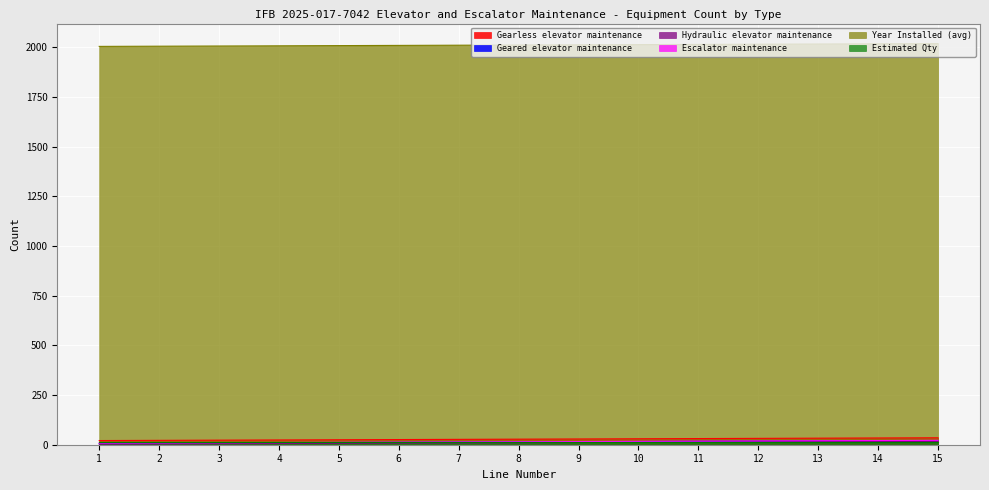

At how many categories does at least one series exceed 817?

15